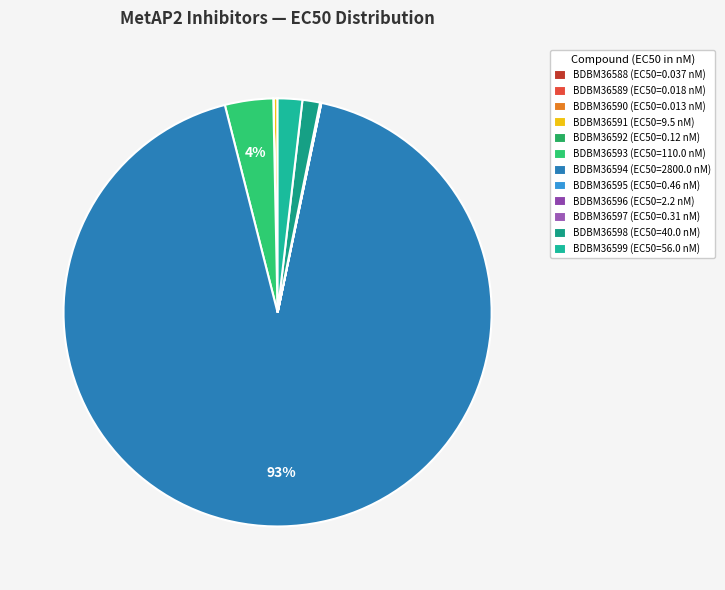

The BDBM36598 slice represents 1% of the pie. True or false?

True